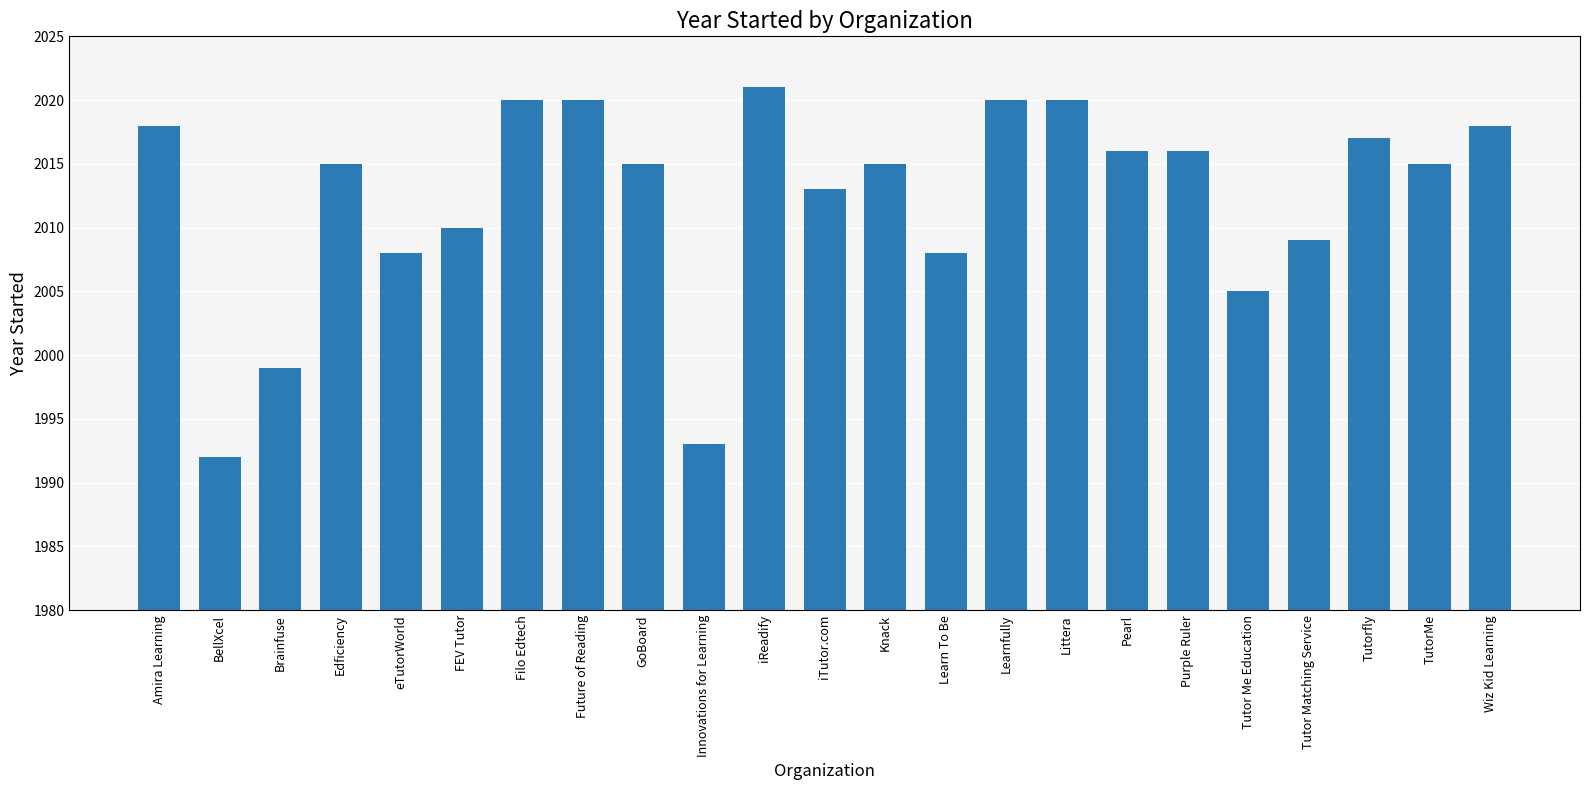

Are the bars horizontal?

No